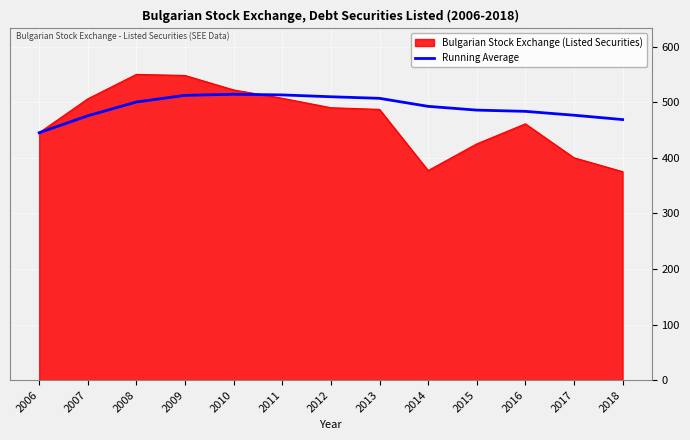

Does the chart display data point markers on the line(s)?

No